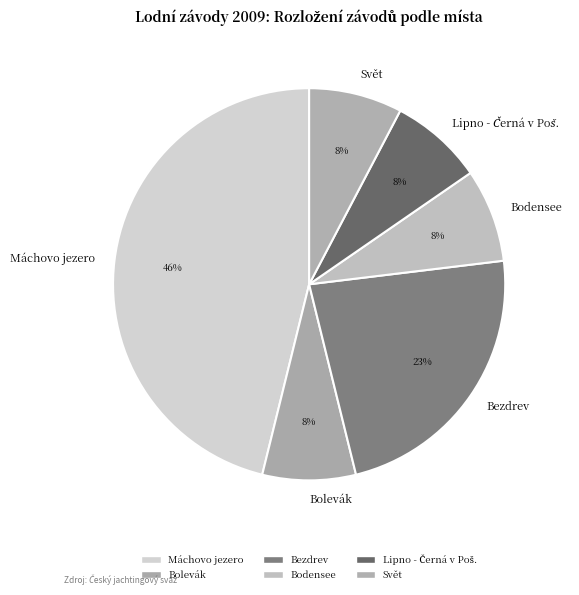

Which category has the biggest portion of the pie?

Máchovo jezero